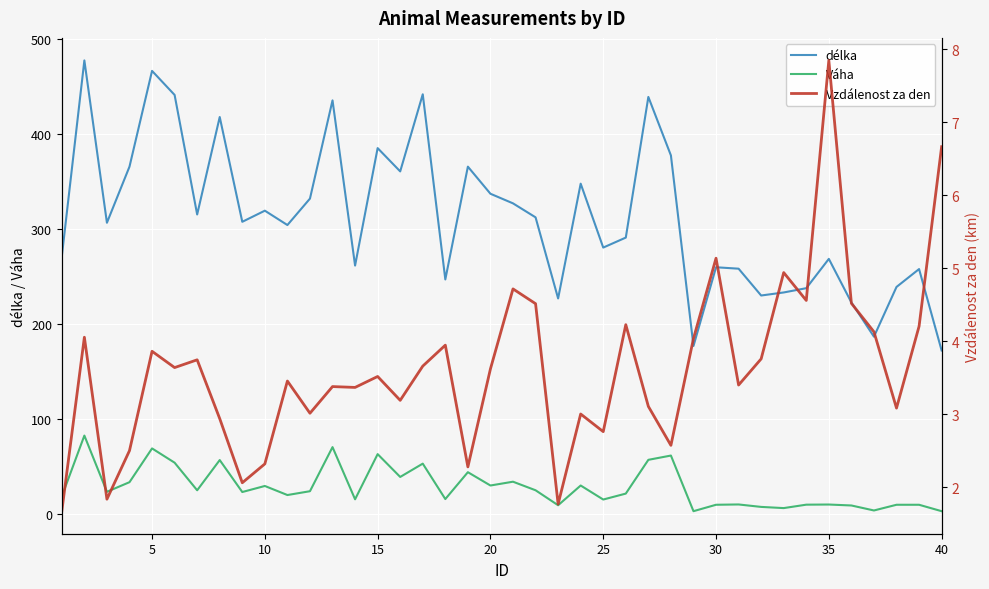

True or false: Váha and délka intersect in this chart.

False